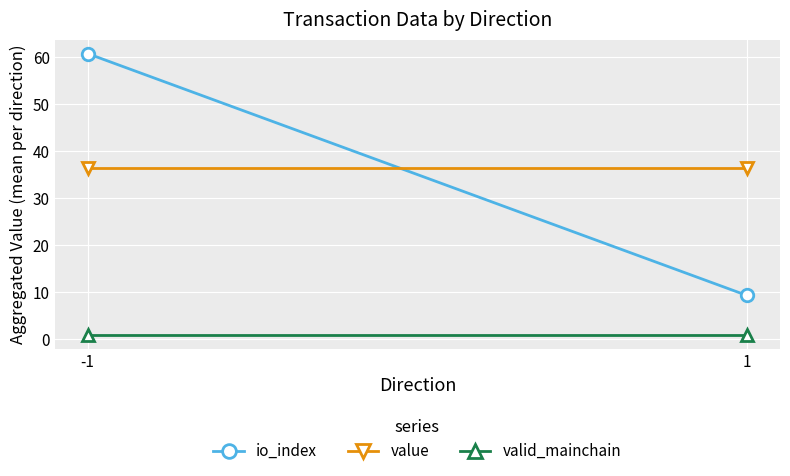

True or false: io_index has a value of 9.3 at 1.

True